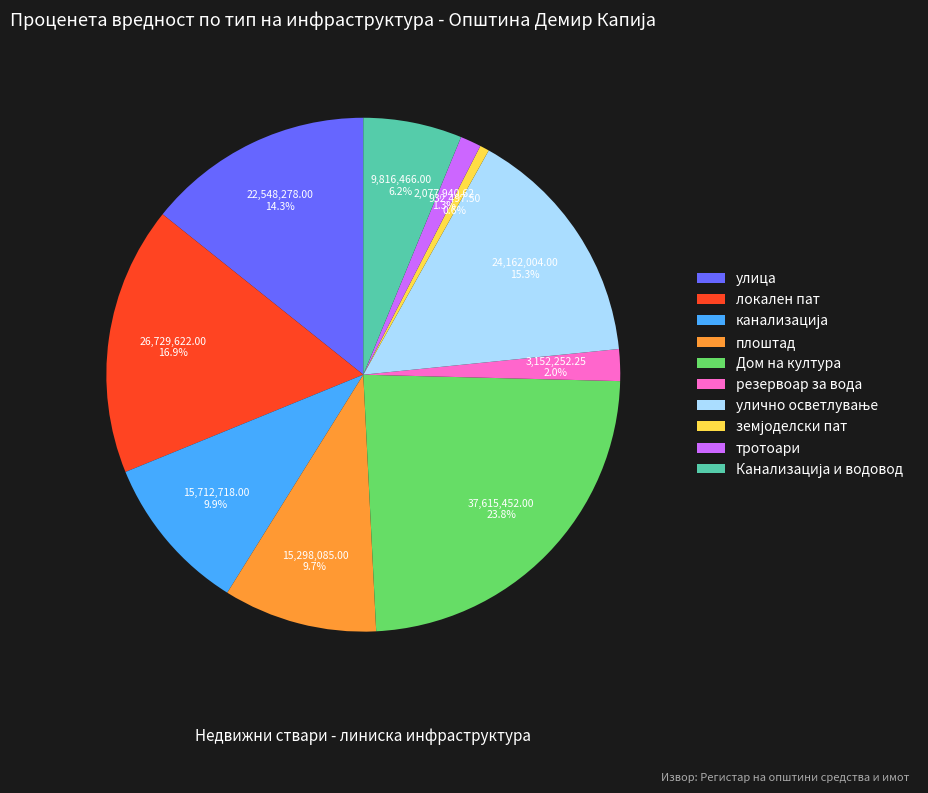

Which category has the biggest portion of the pie?

Дом на култура